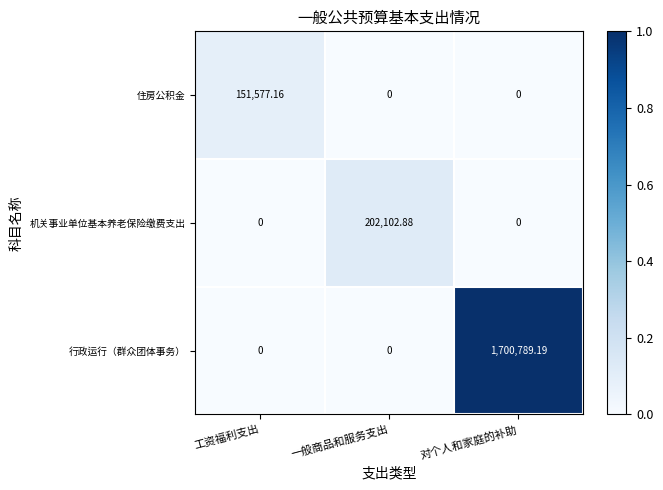

Is the value of 住房公积金 at 工资福利支出 greater than the value of 行政运行（群众团体事务） at 工资福利支出?

Yes